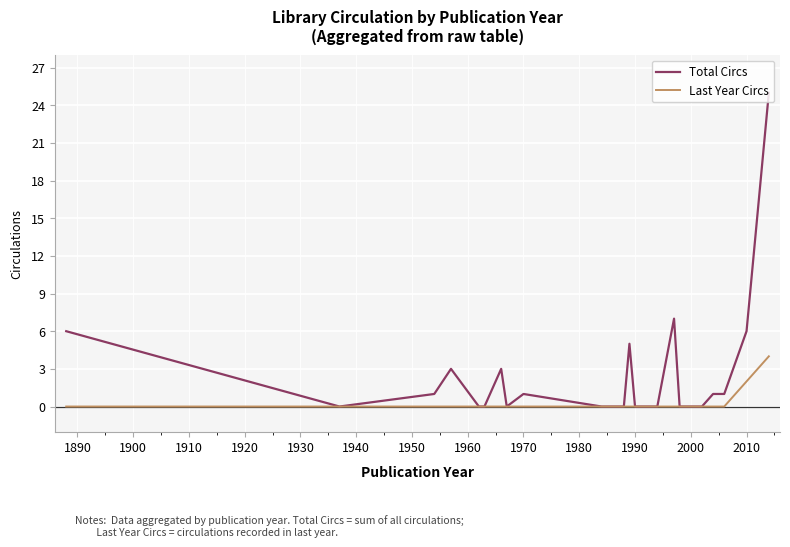

Does the chart have visible grid lines?

Yes